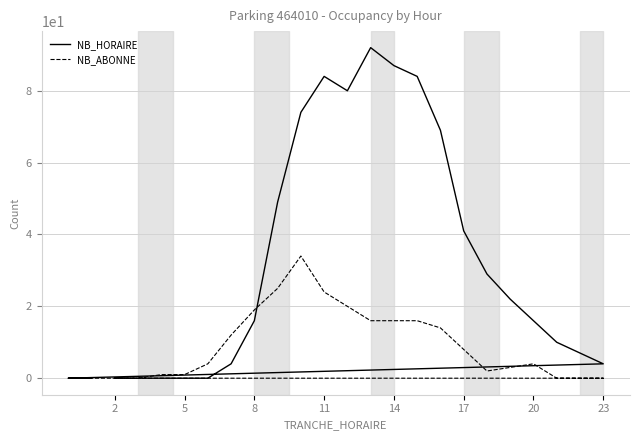

What is the sum of all NB_ABONNE values?

219